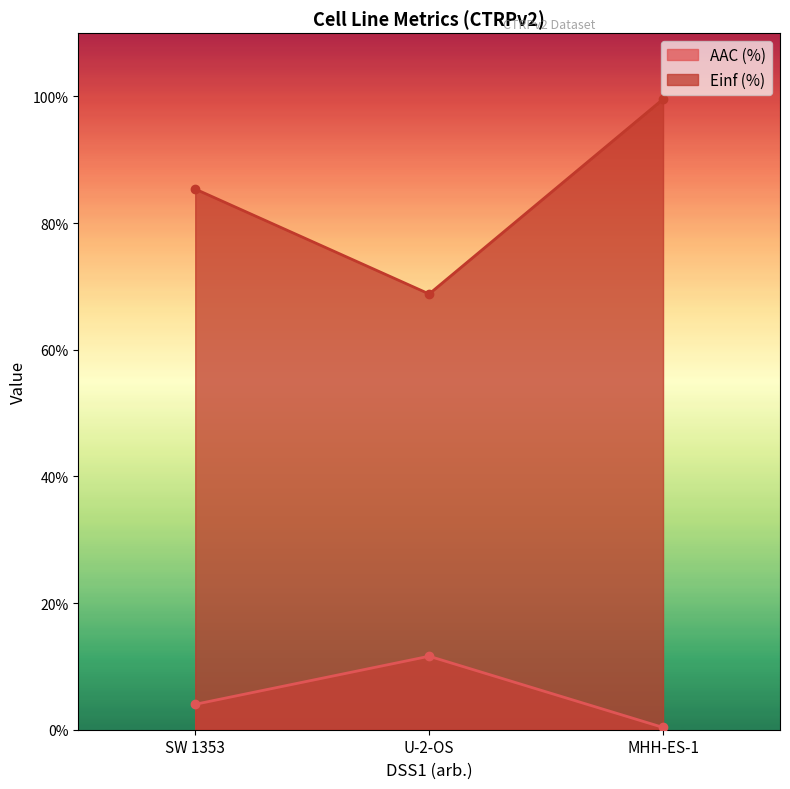

The value of Einf (%) at MHH-ES-1 is 99.6. True or false?

True